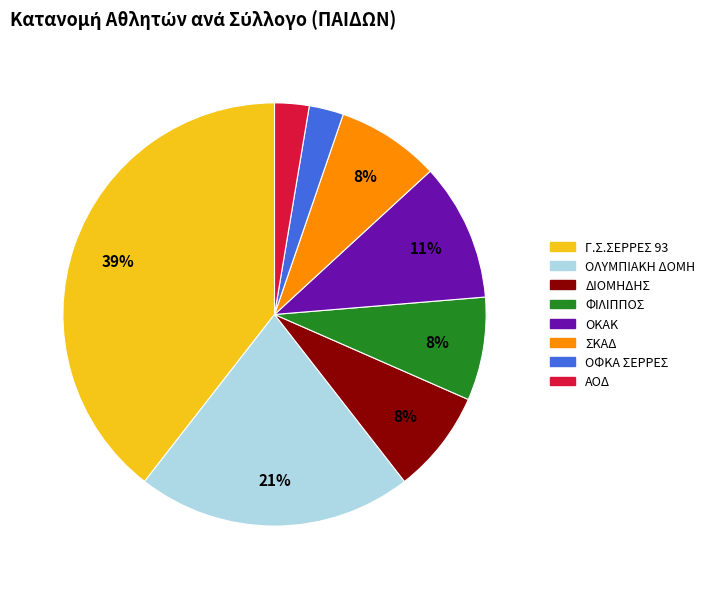

What is the largest slice in the pie chart?

Γ.Σ.ΣΕΡΡΕΣ 93